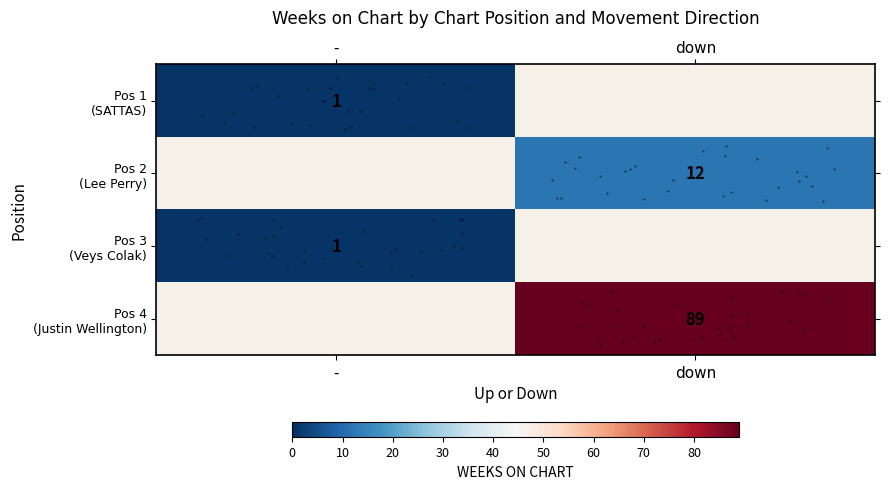

How many distinct data groups are displayed?

4